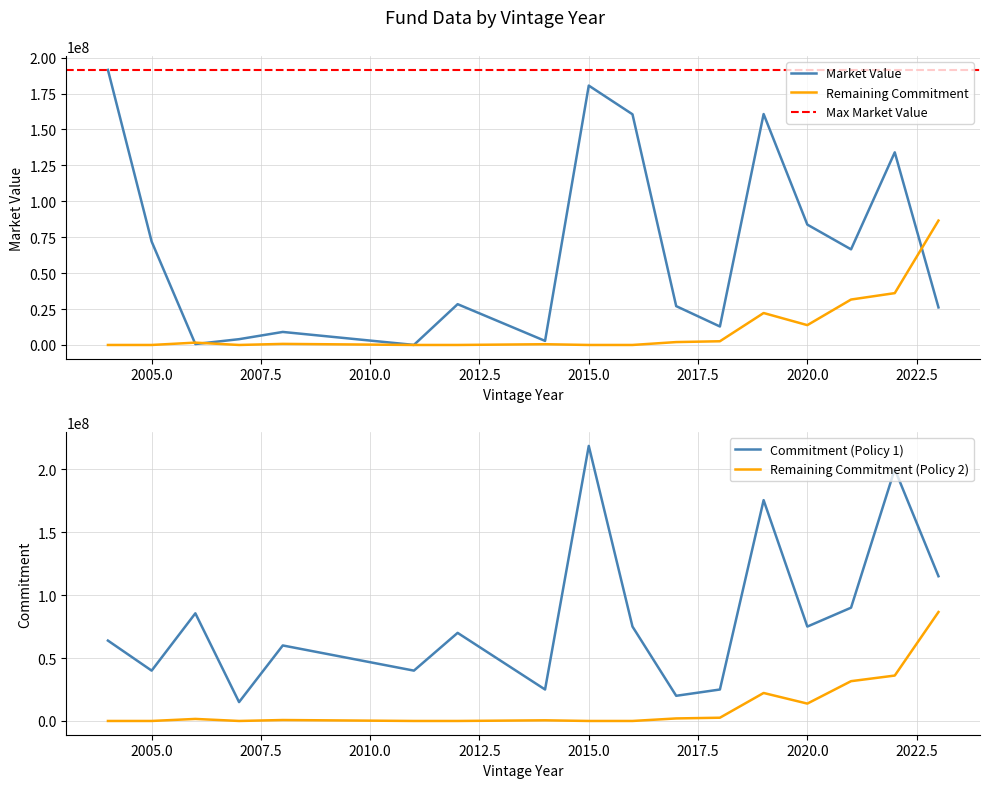

What is the maximum value for Remaining Commitment?

86574820